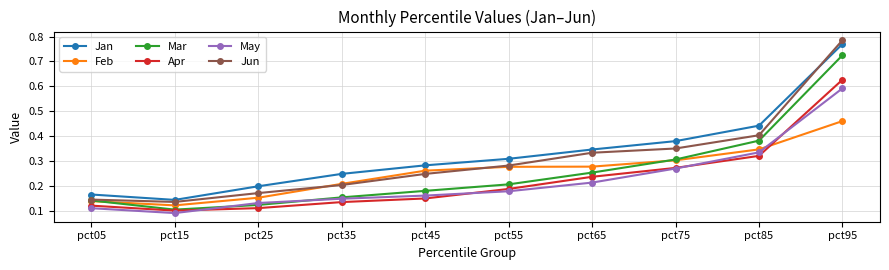

At which category does the chart reach its peak across all series?

pct95